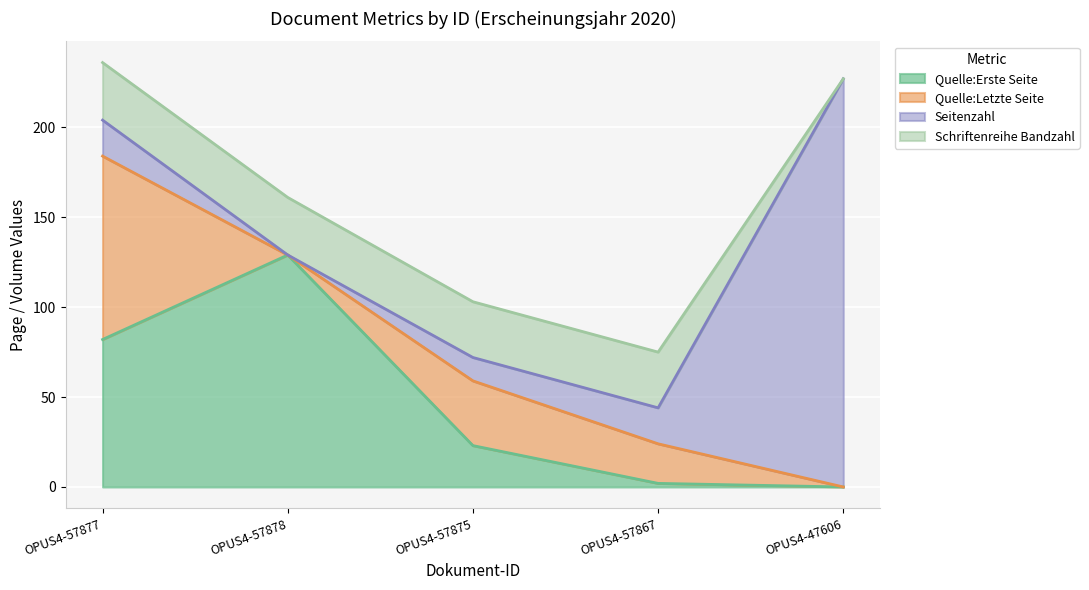

Is it true that Quelle:Erste Seite equals 0 at OPUS4-47606?

True